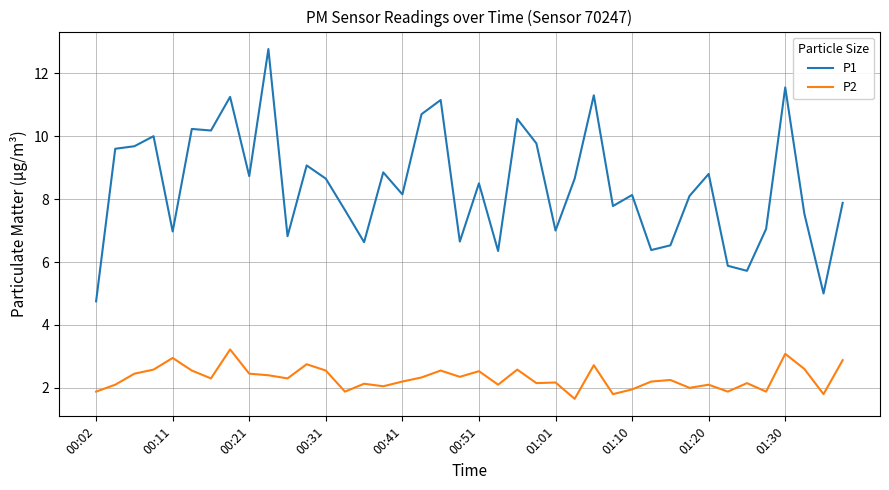

What is the greatest value displayed?

12.8